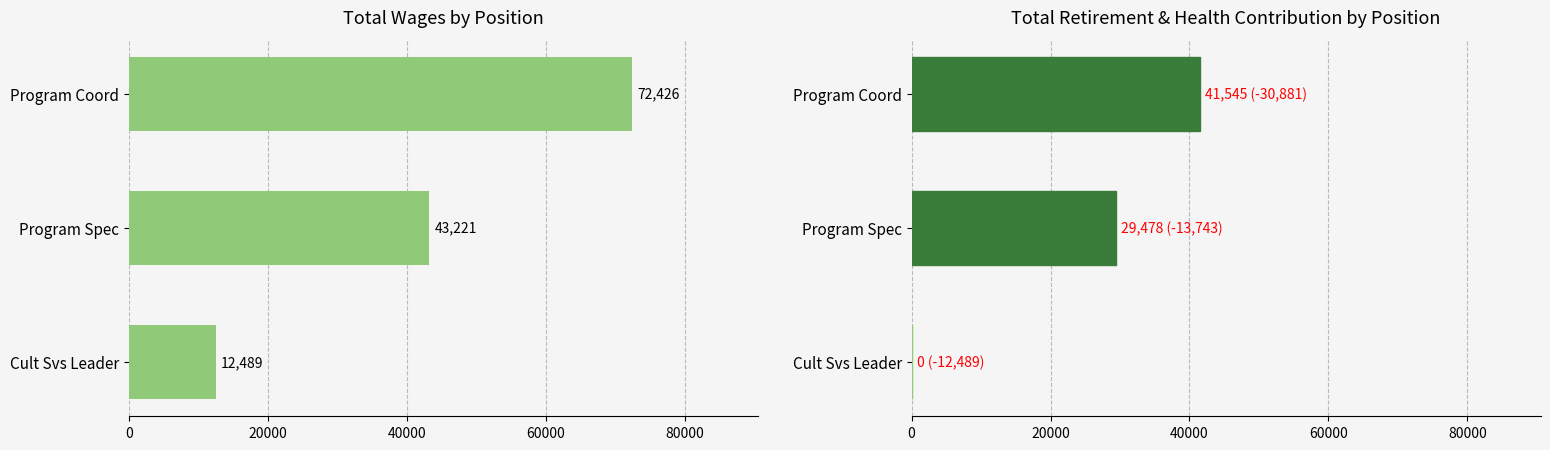

What is the sum of the Total Wages values at Cult Svs Leader and Program Coord?

84915